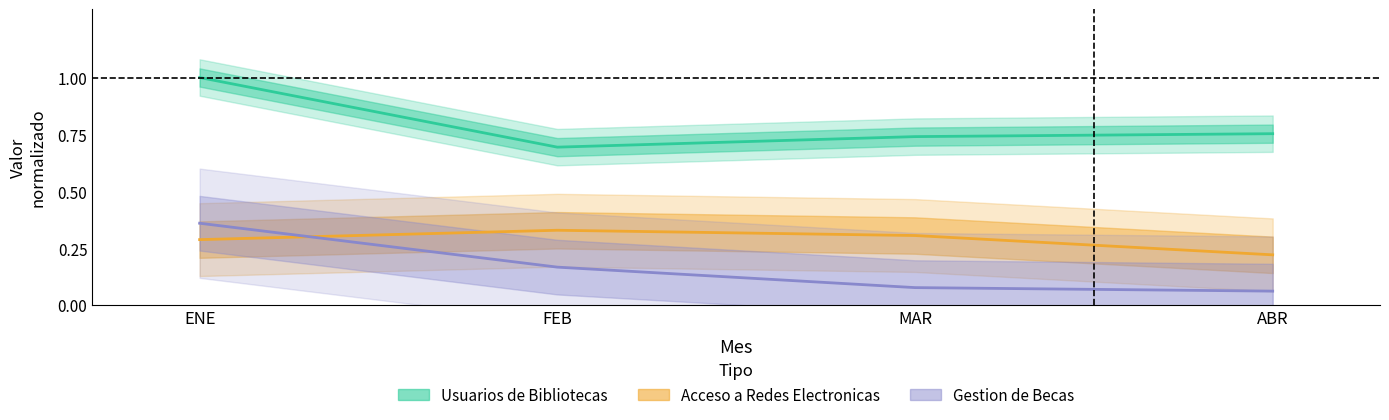

Which category has the lowest value in the Acceso a Redes Electronicas series?

ABR